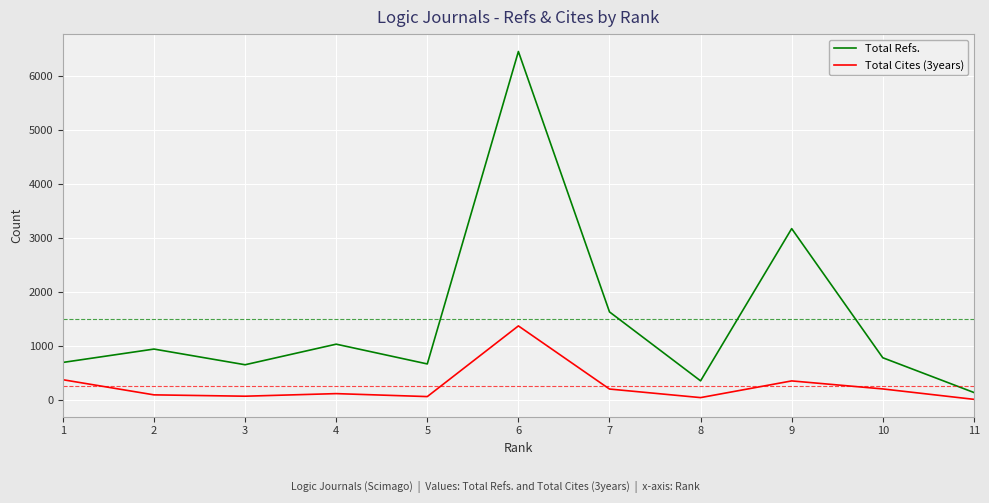

List the series in order of their overall mean, highest first.

Total Refs., Total Cites (3years)